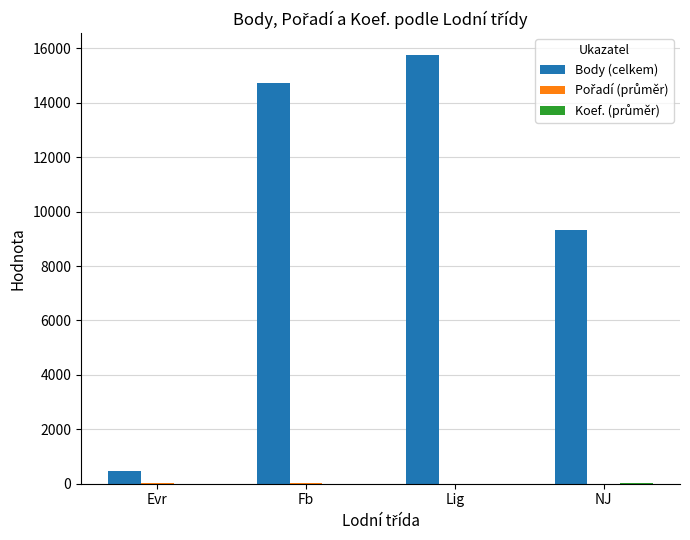

What is the total value across all series at Evr?

492.0